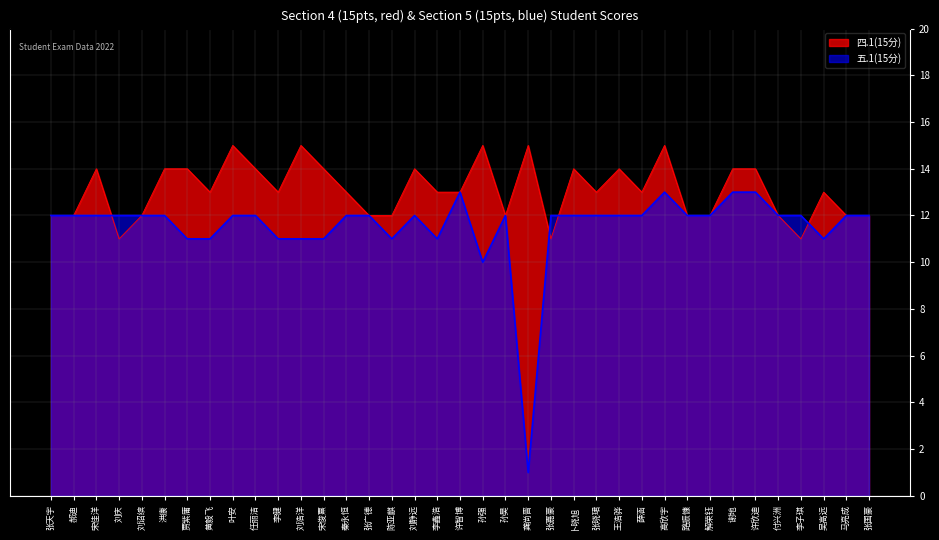

Where is 五.1(15分) nearest to the value 7?

孙强